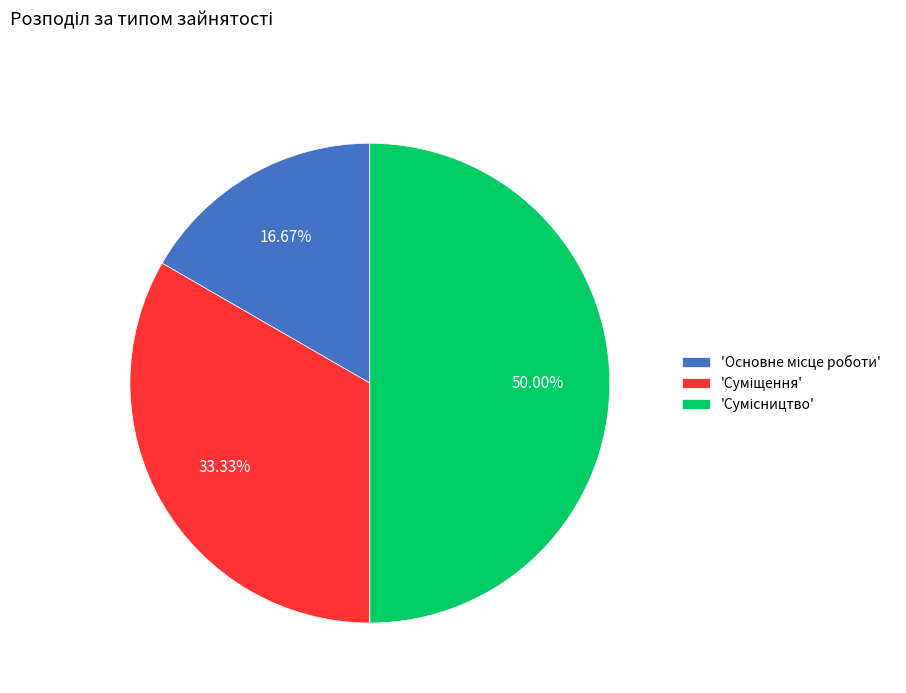

How many segments does this pie chart have?

3